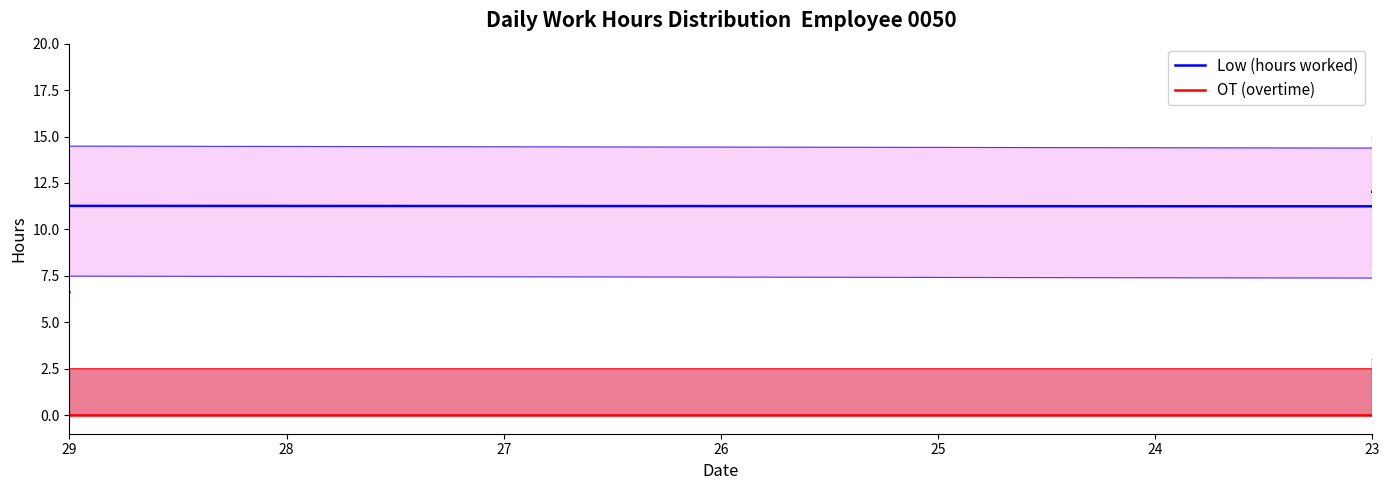

The Low (hours worked) series shows 22.3 at 7. True or false?

False